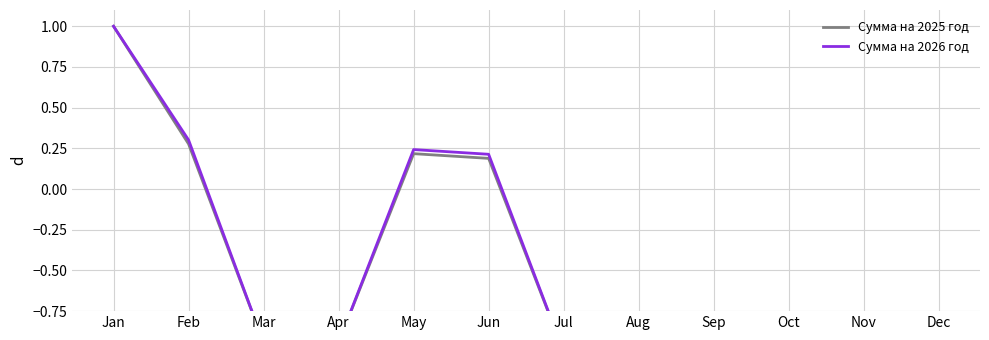

List the series in order of their overall mean, highest first.

Сумма на 2026 год, Сумма на 2025 год